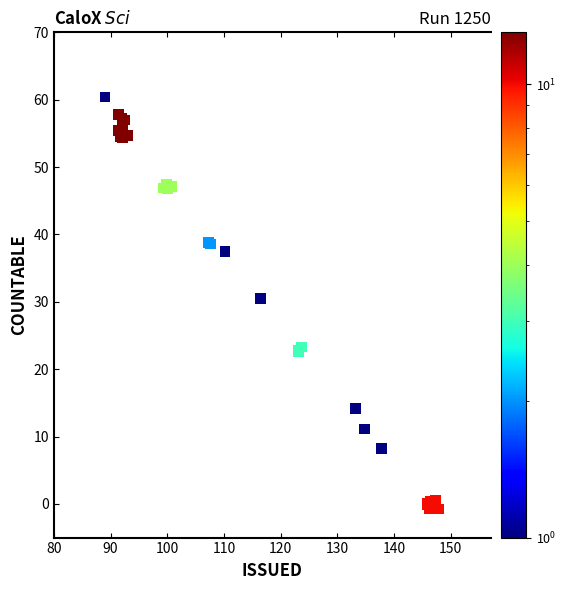

What Y value in the scatter plot is closest to 29?

30.5